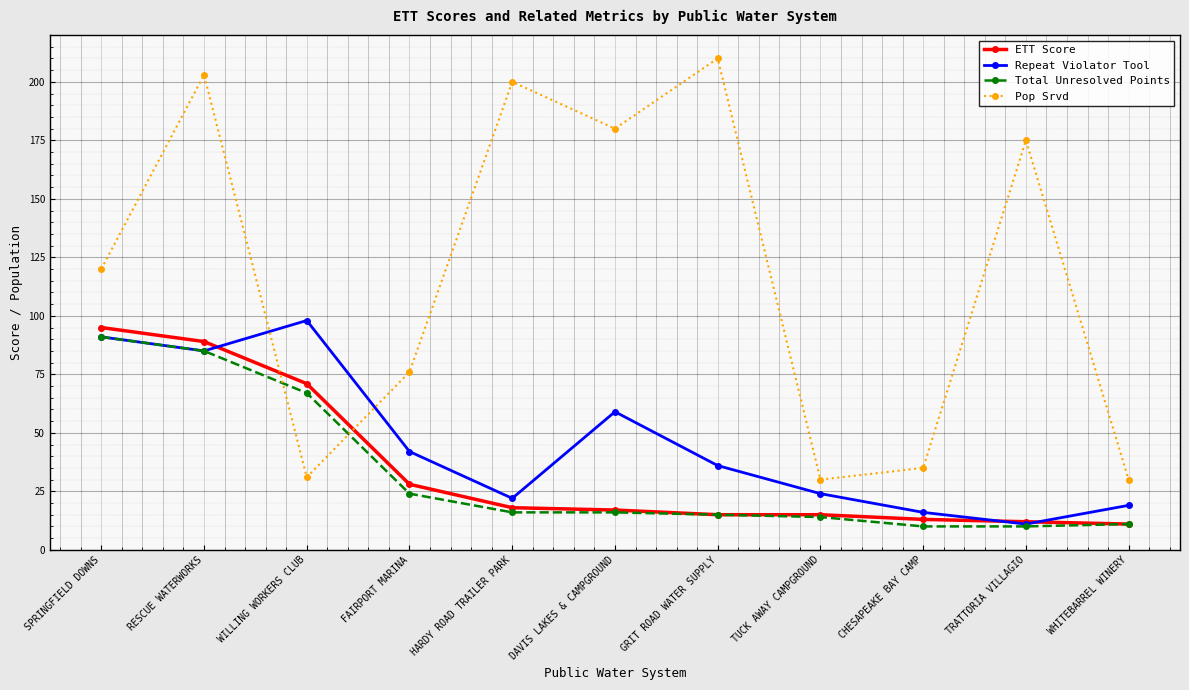

Rank the series by their maximum value, from lowest to highest.

Total Unresolved Points, ETT Score, Repeat Violator Tool, Pop Srvd